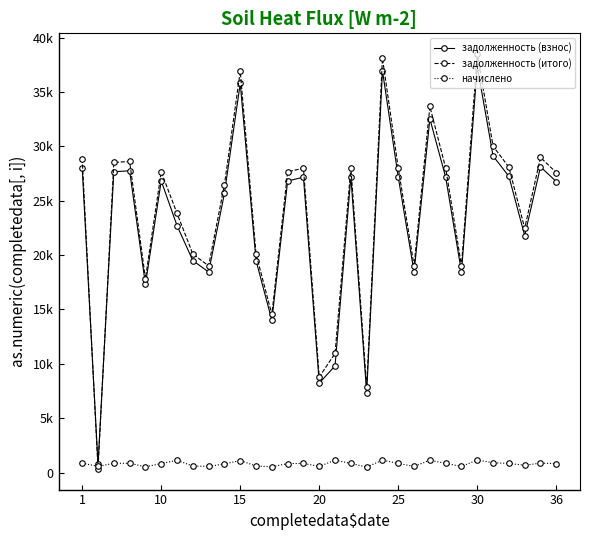

What are all the series names shown in the legend?

задолженность (взнос), задолженность (итого), начислено